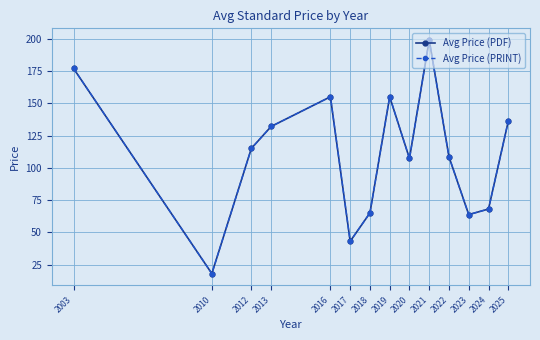

True or false: Avg Price (PDF) and Avg Price (PRINT) cross at least once.

False